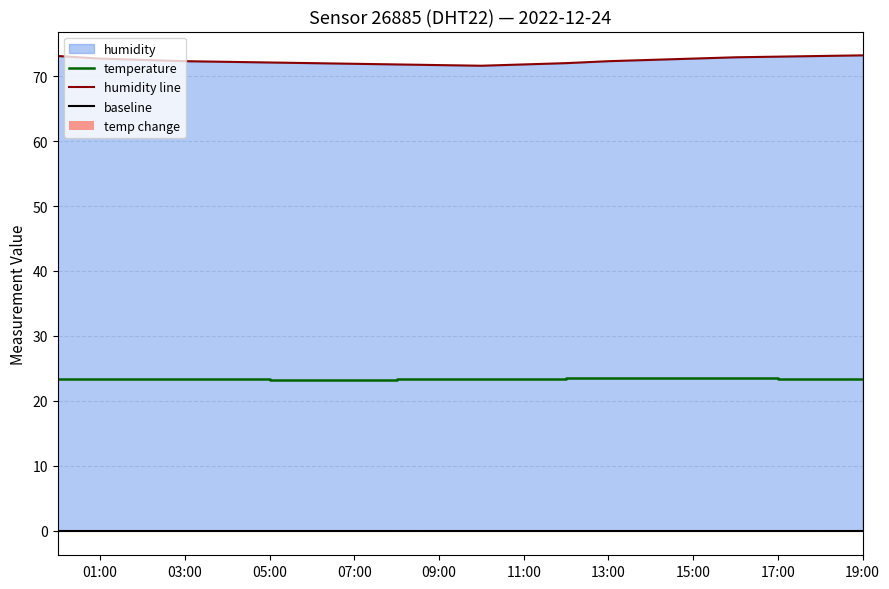

Reading left to right, list all the values displayed in this chart.

humidity: 73.1	72.7	72.5	72.3	72.2	72.1	72.0	71.9	71.8	71.7	71.6	71.8	72.0	72.3	72.5	72.7	72.9	73.0	73.1	73.2
temperature: 23.3	23.4	23.4	23.3	23.3	23.2	23.2	23.2	23.3	23.3	23.4	23.4	23.5	23.5	23.6	23.5	23.5	23.4	23.4	23.3